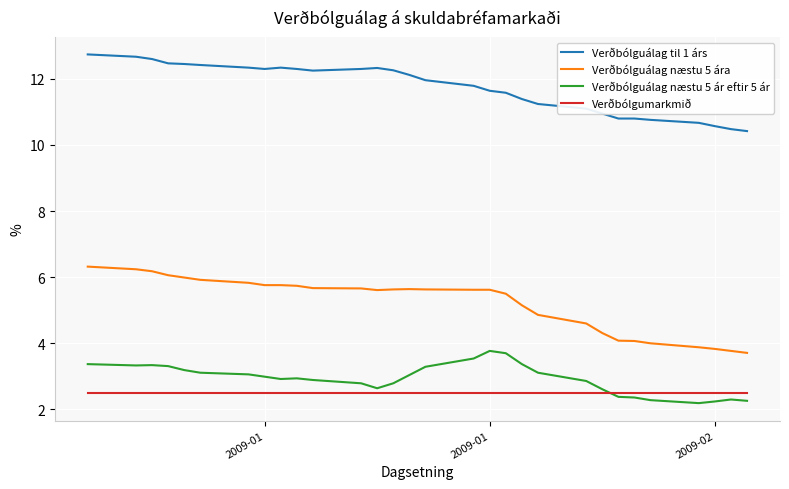

Which series has the largest range (max minus min)?

Verðbólguálag næstu 5 ára